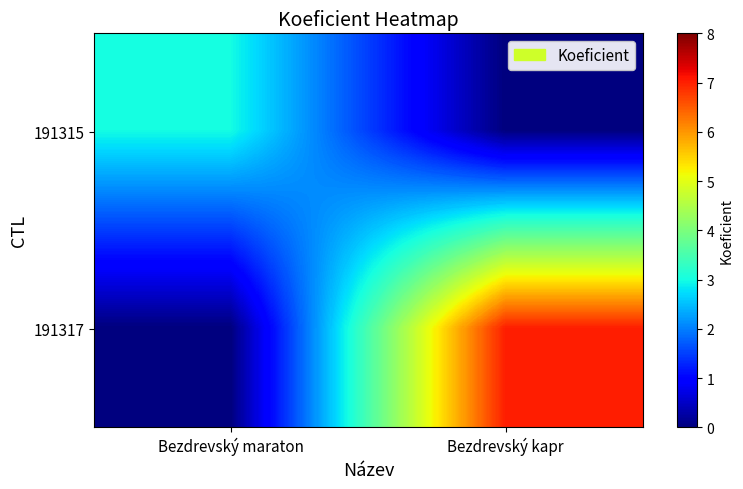

What is the spread (max minus min) of values at Bezdrevský maraton?

3